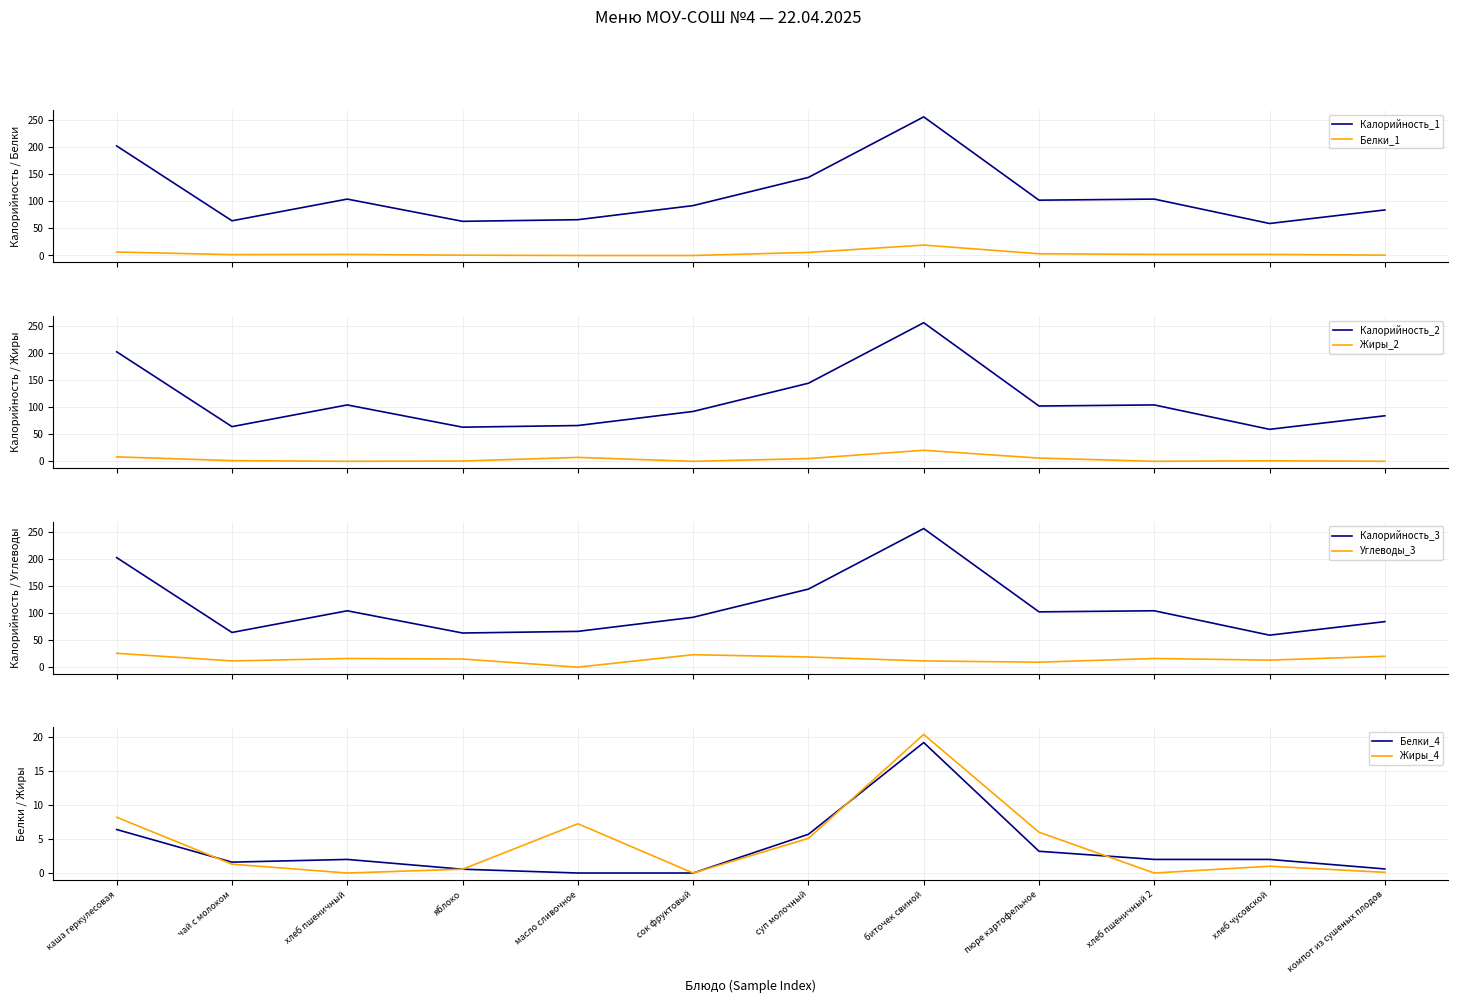

Which series has the widest spread of values?

Калорийность